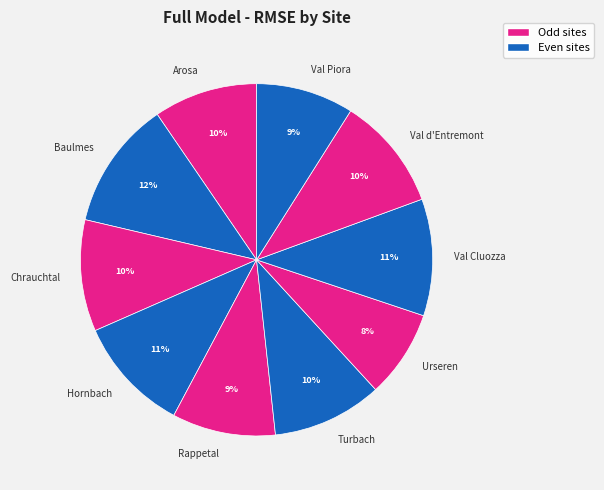

Is the sum of Hornbach and Val Cluozza greater than half?

No